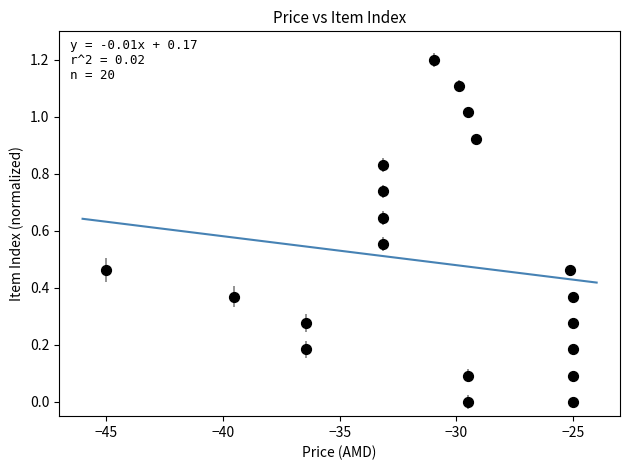

What is the range of Y values (max minus min)?

1.2